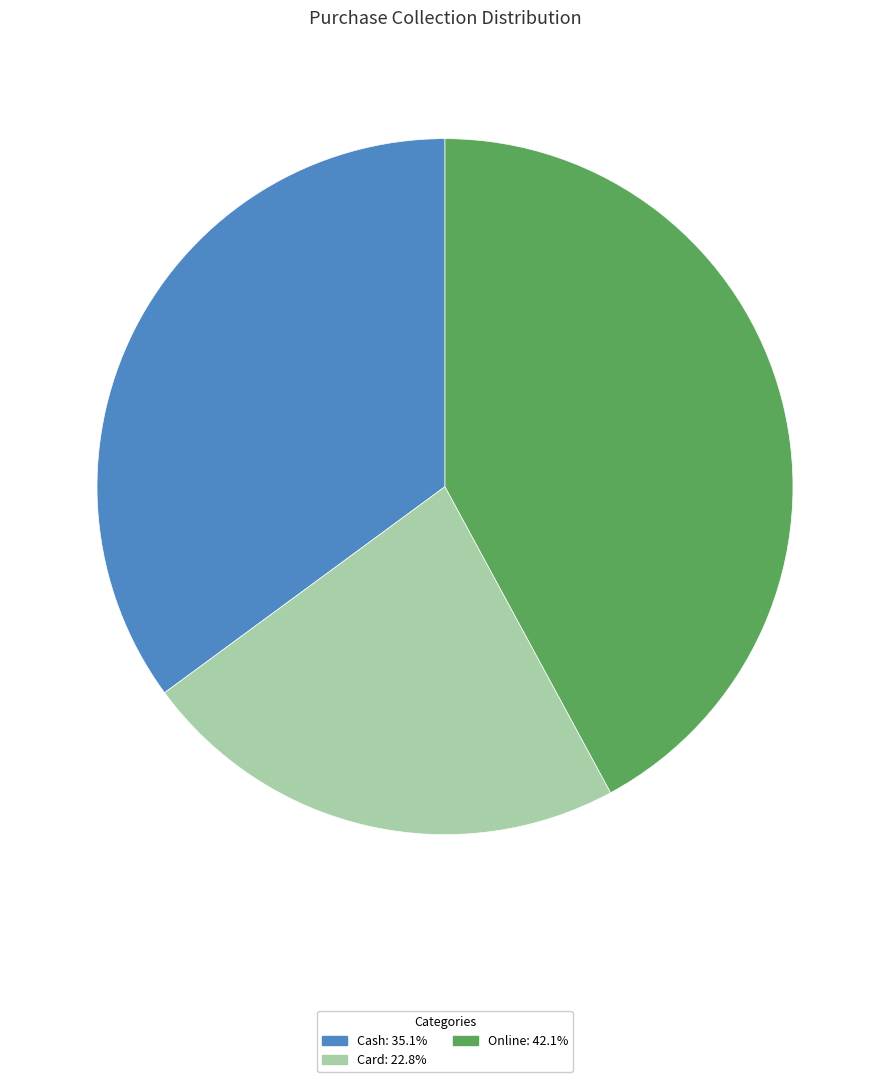

Is there any slice that represents more than half of the pie?

No